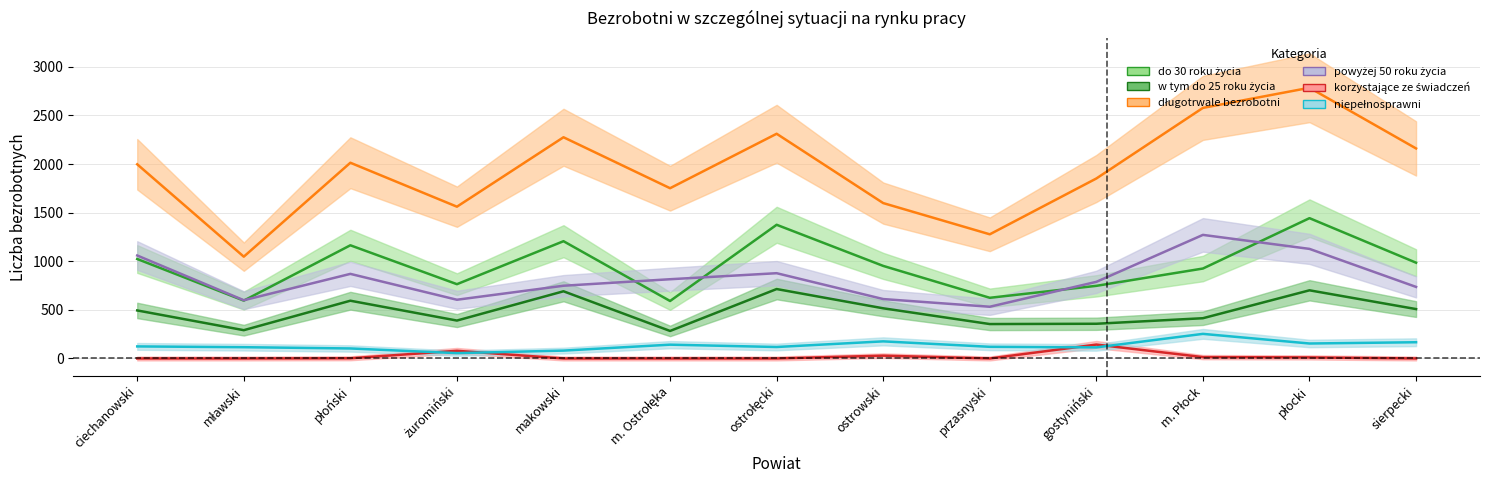

Reading left to right, list all the values displayed in this chart.

do 30 roku życia: ciechanowski=1023	mławski=595	płoński=1164	żuromiński=764	makowski=1206	m. Ostrołęka=591	ostrołęcki=1375	ostrowski=952	przasnyski=624	gostyniński=747	m. Płock=925	płocki=1443	sierpecki=985
w tym do 25 roku życia: ciechanowski=494	mławski=291	płoński=594	żuromiński=390	makowski=691	m. Ostrołęka=283	ostrołęcki=714	ostrowski=516	przasnyski=354	gostyniński=357	m. Płock=414	płocki=701	sierpecki=508
długotrwale bezrobotni: ciechanowski=1997	mławski=1047	płoński=2013	żuromiński=1561	makowski=2275	m. Ostrołęka=1751	ostrołęcki=2311	ostrowski=1598	przasnyski=1277	gostyniński=1851	m. Płock=2577	płocki=2784	sierpecki=2160
powyżej 50 roku życia: ciechanowski=1059	mławski=599	płoński=870	żuromiński=604	makowski=748	m. Ostrołęka=815	ostrołęcki=877	ostrowski=611	przasnyski=532	gostyniński=788	m. Płock=1271	płocki=1127	sierpecki=736
korzystające ze świadczeń: ciechanowski=0	mławski=0	płoński=2	żuromiński=79	makowski=0	m. Ostrołęka=0	ostrołęcki=0	ostrowski=29	przasnyski=0	gostyniński=143	m. Płock=14	płocki=11	sierpecki=0
niepełnosprawni: ciechanowski=124	mławski=116	płoński=103	żuromiński=55	makowski=81	m. Ostrołęka=142	ostrołęcki=118	ostrowski=176	przasnyski=120	gostyniński=114	m. Płock=253	płocki=154	sierpecki=167